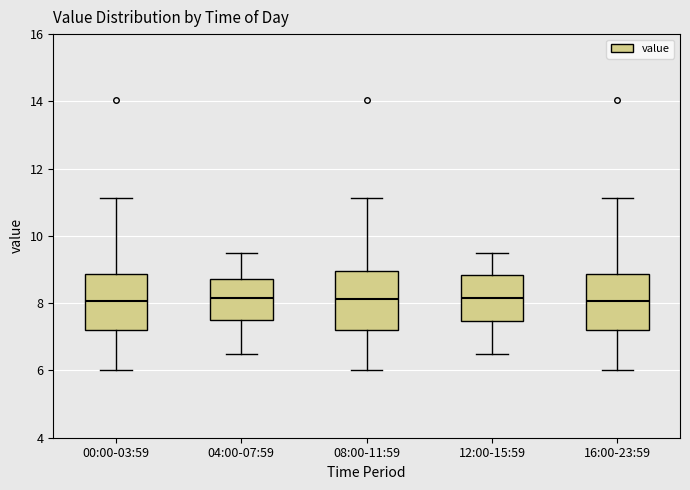

Reading left to right, read every box against the y-axis: the position of its median line, the range the box covers, and the ends of its whiskers. The values are not printed on the chart, so give them approximately, as read against the axis.

00:00-03:59: median 8.0, box 7.2 to 8.8, whiskers 6.0 to 11.2
04:00-07:59: median 8.2, box 7.6 to 8.8, whiskers 6.6 to 9.6
08:00-11:59: median 8.2, box 7.2 to 9.0, whiskers 6.0 to 11.2
12:00-15:59: median 8.2, box 7.4 to 8.8, whiskers 6.6 to 9.6
16:00-23:59: median 8.0, box 7.2 to 8.8, whiskers 6.0 to 11.2